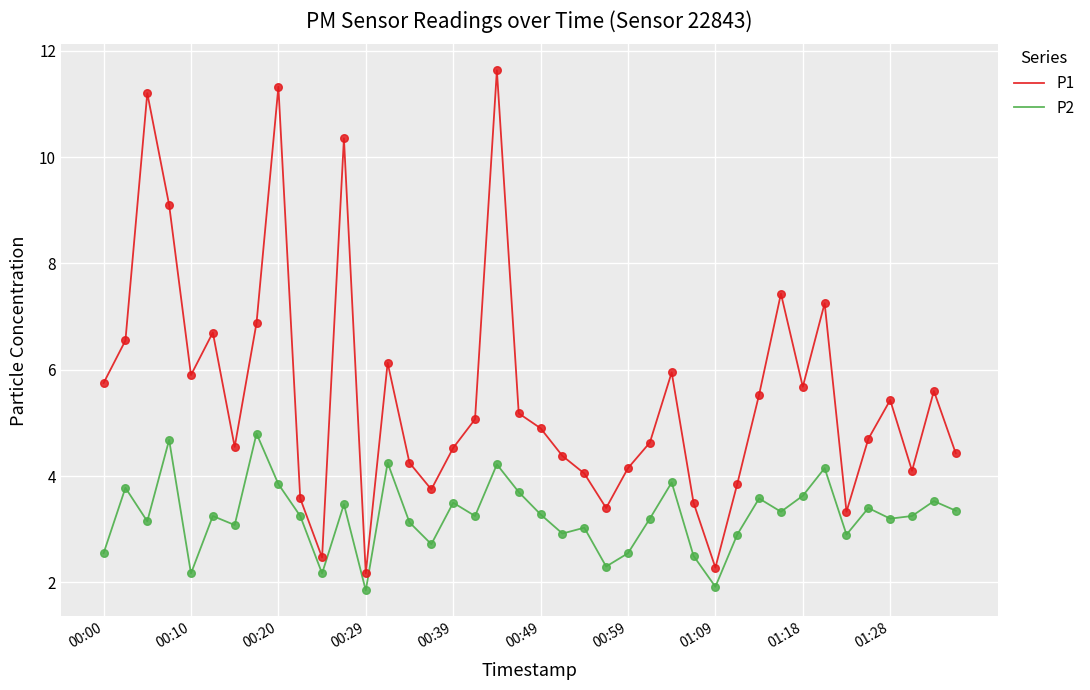

What is the greatest value displayed?

11.6